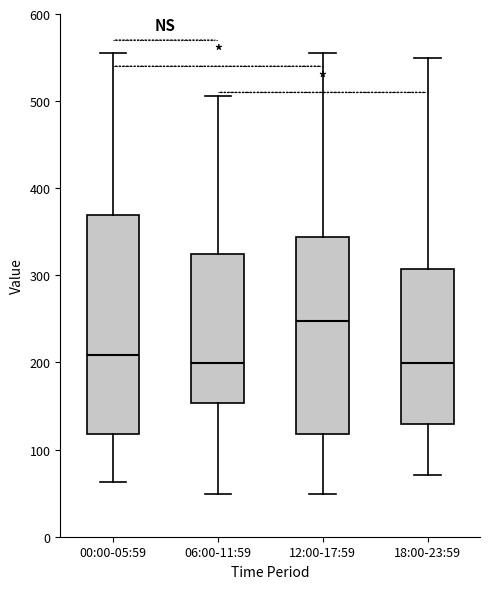

Reading left to right, transcribe this box plot: for each box, give where its median line is, the range the box spans, and where its two whiskers end, as read against the y-axis. The values are not printed on the chart, so give them approximately, as read against the axis.

00:00-05:59: median 210, box 120 to 370, whiskers 60 to 550
06:00-11:59: median 200, box 150 to 320, whiskers 50 to 510
12:00-17:59: median 250, box 120 to 340, whiskers 50 to 550
18:00-23:59: median 200, box 130 to 310, whiskers 70 to 550